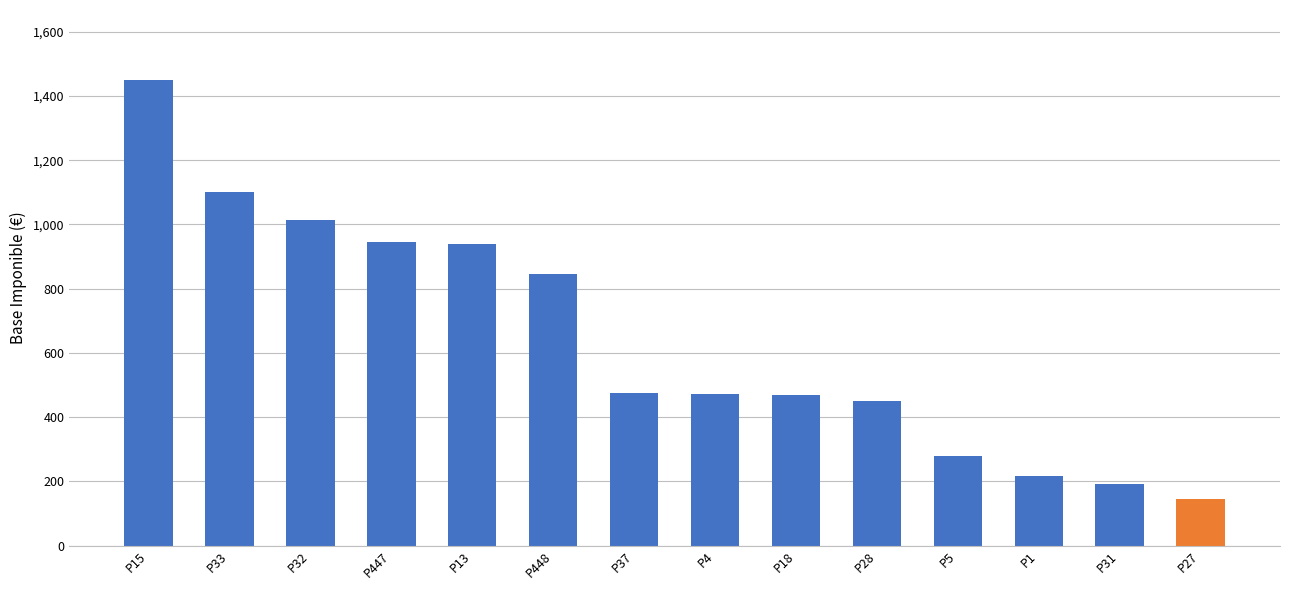

Are the bars grouped side by side (vs. stacked)?

No